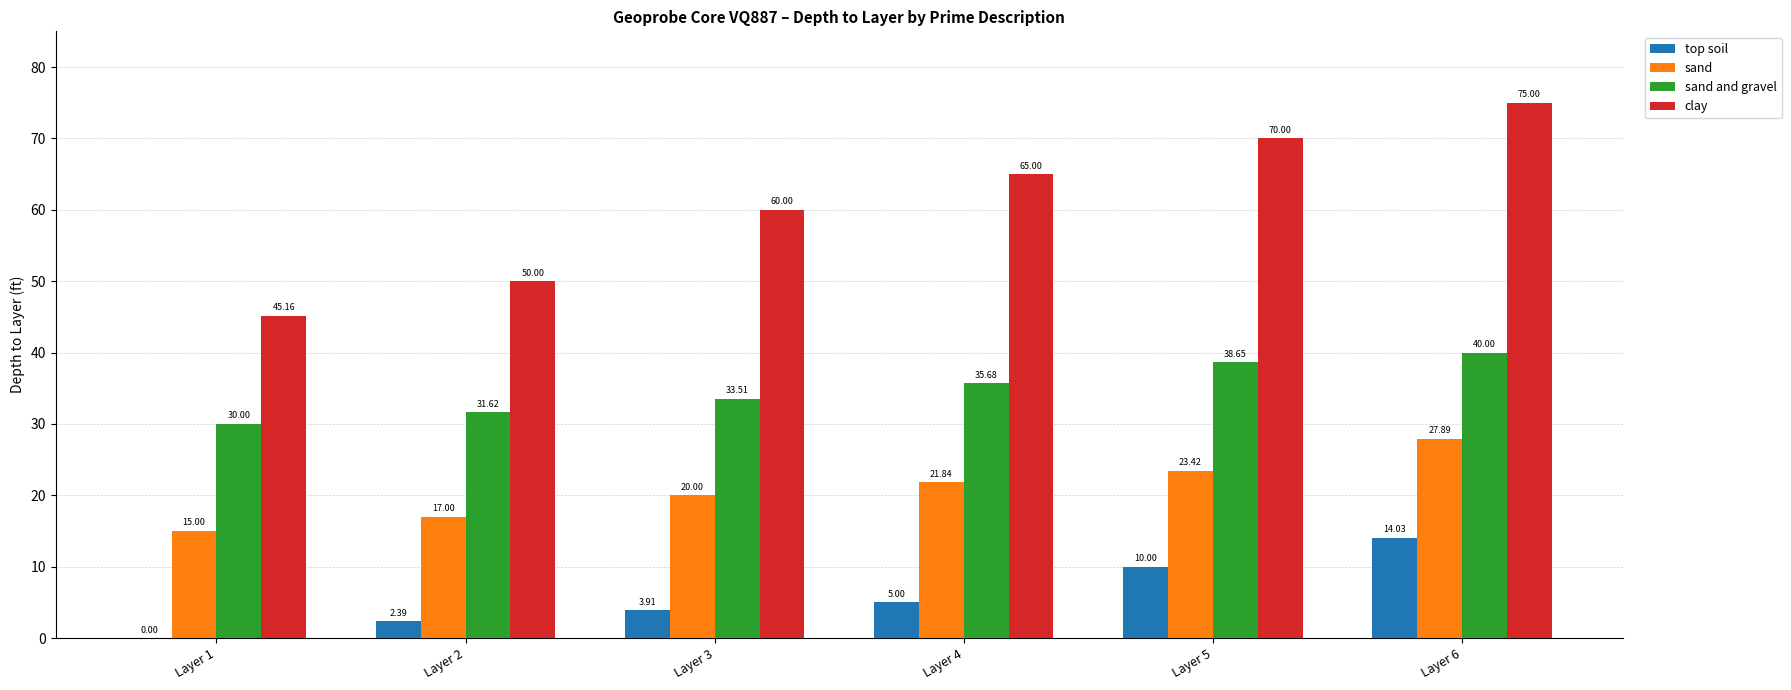

Is it true that clay equals 122.2 at Layer 5?

False